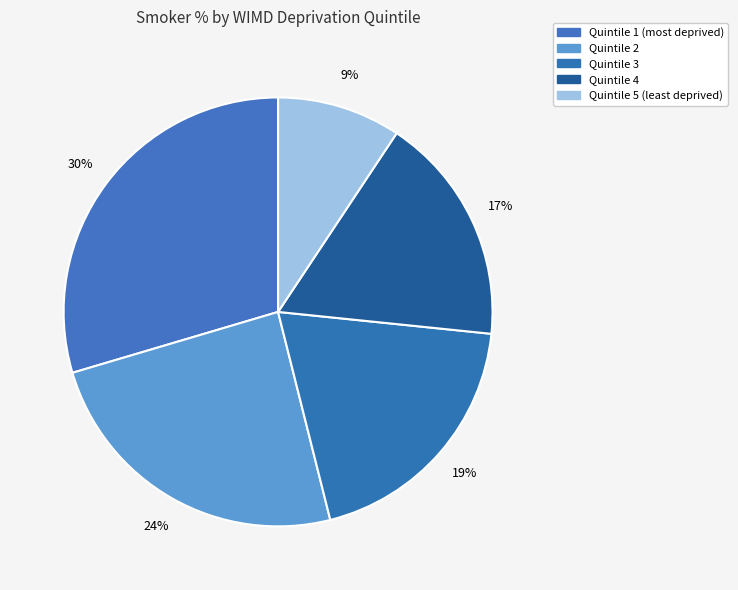

True or false: Quintile 5 (least deprived) accounts for 17% of the total.

False